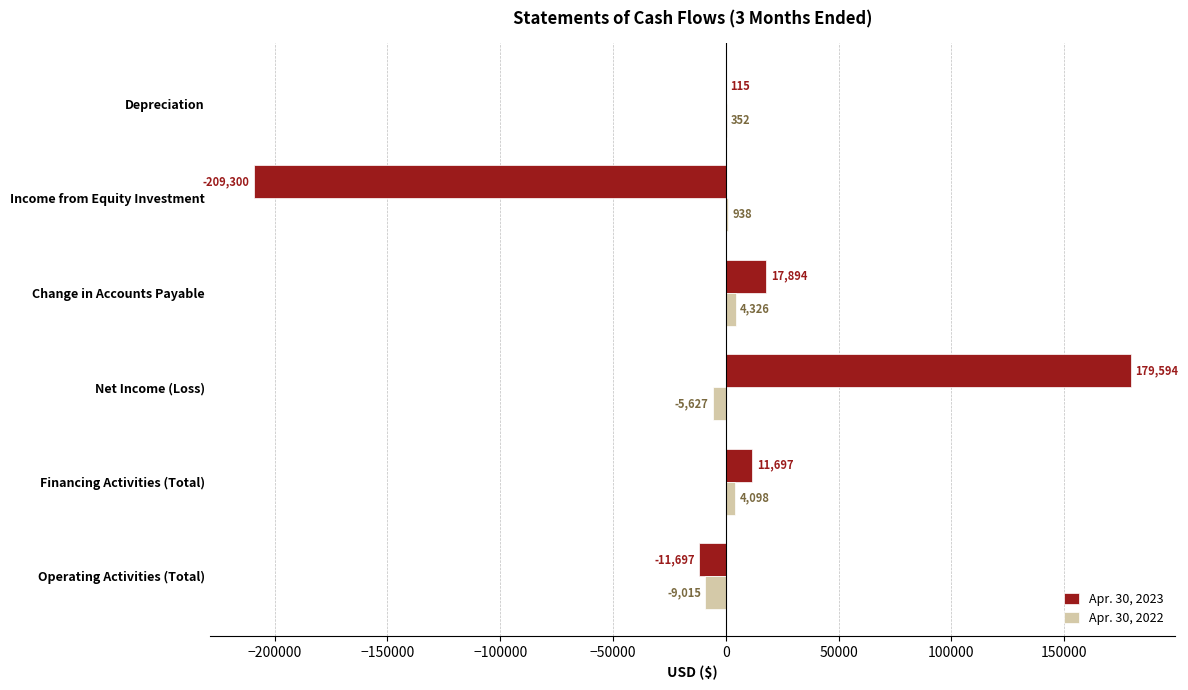

What is the sum of all Apr. 30, 2023 values?

-11697